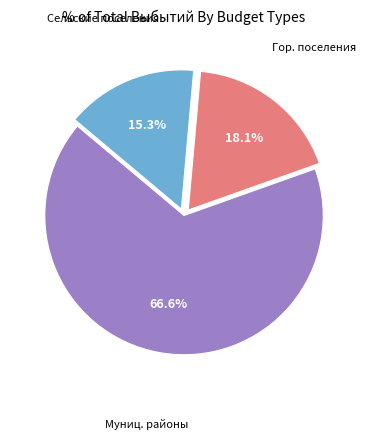

Is there any slice that represents more than half of the pie?

Yes